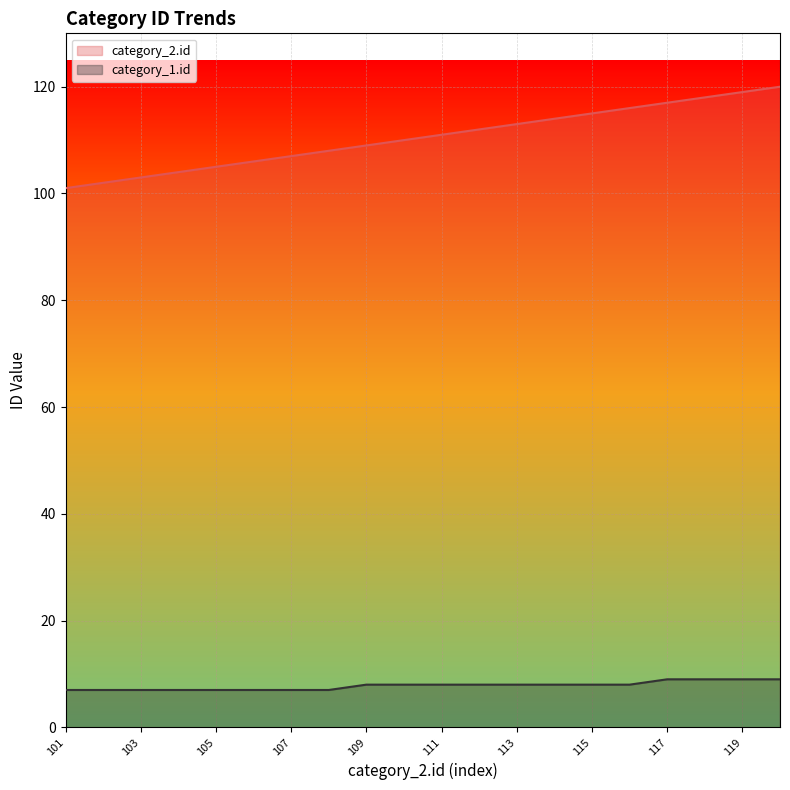

True or false: category_1.id and category_2.id intersect in this chart.

False